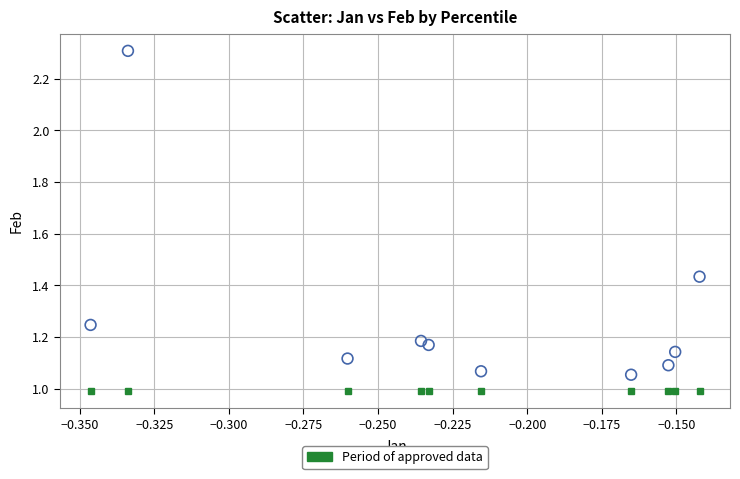

What is the range of Y values (max minus min)?

1.3